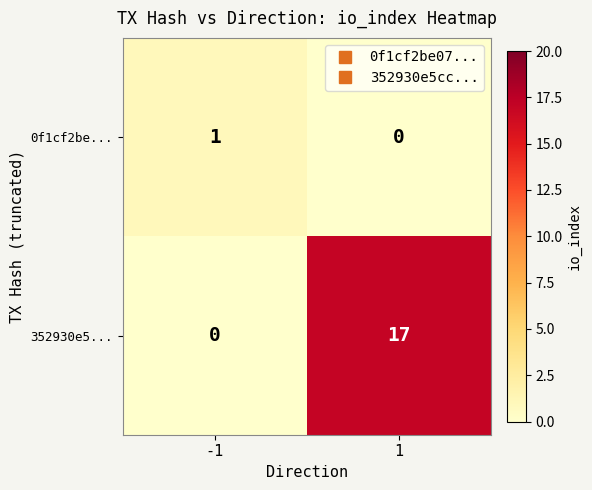

What is the approximate value of 352930e5... at 1?

17